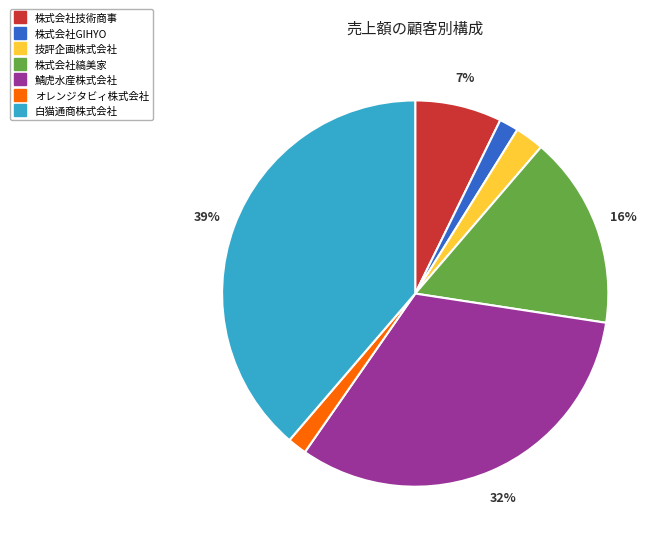

To the nearest percent, what is the combined percentage of 技評企画株式会社 and 白猫通商株式会社?

41%